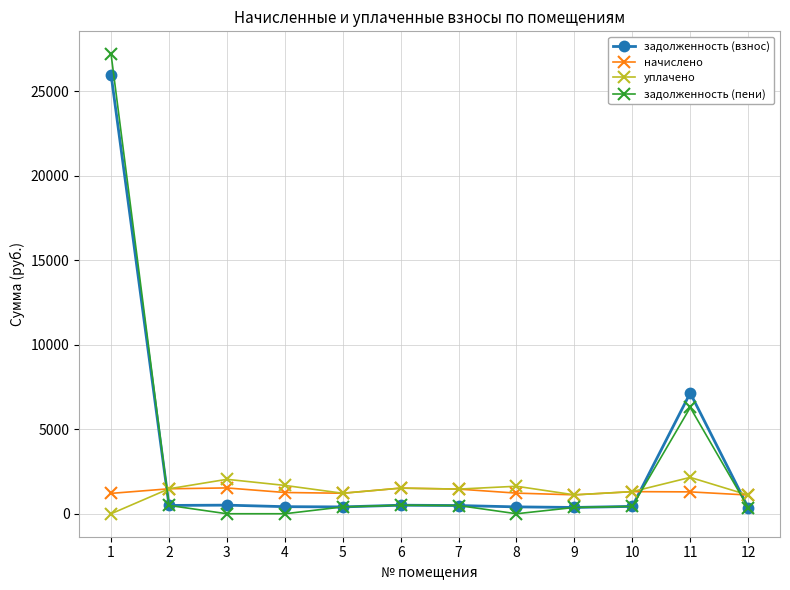

What is the sum of all задолженность (пени) values?

36552.3